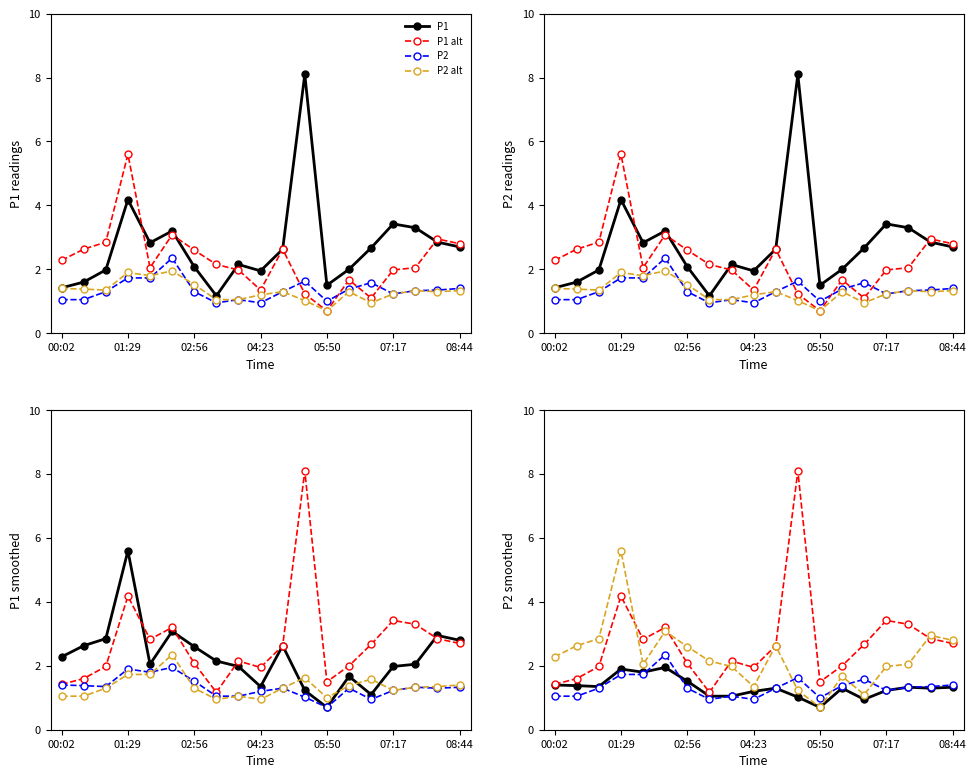

True or false: P2 smooth has a value of 2.4 at 02:56.

False